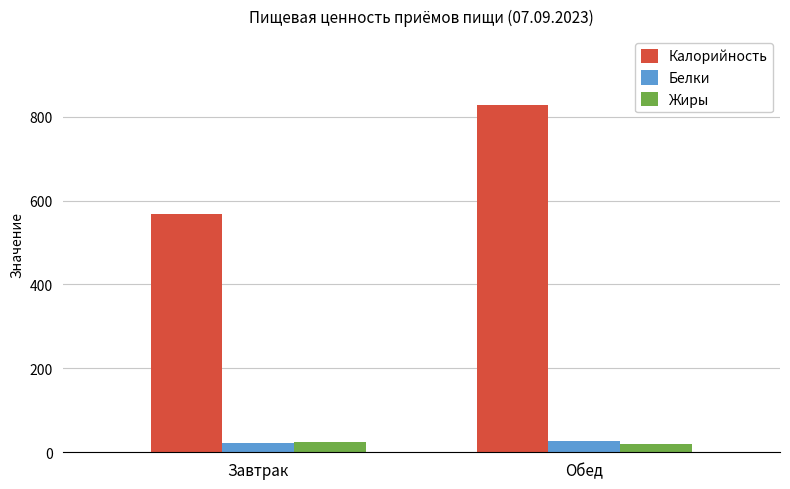

At which category does the chart reach its peak across all series?

Обед